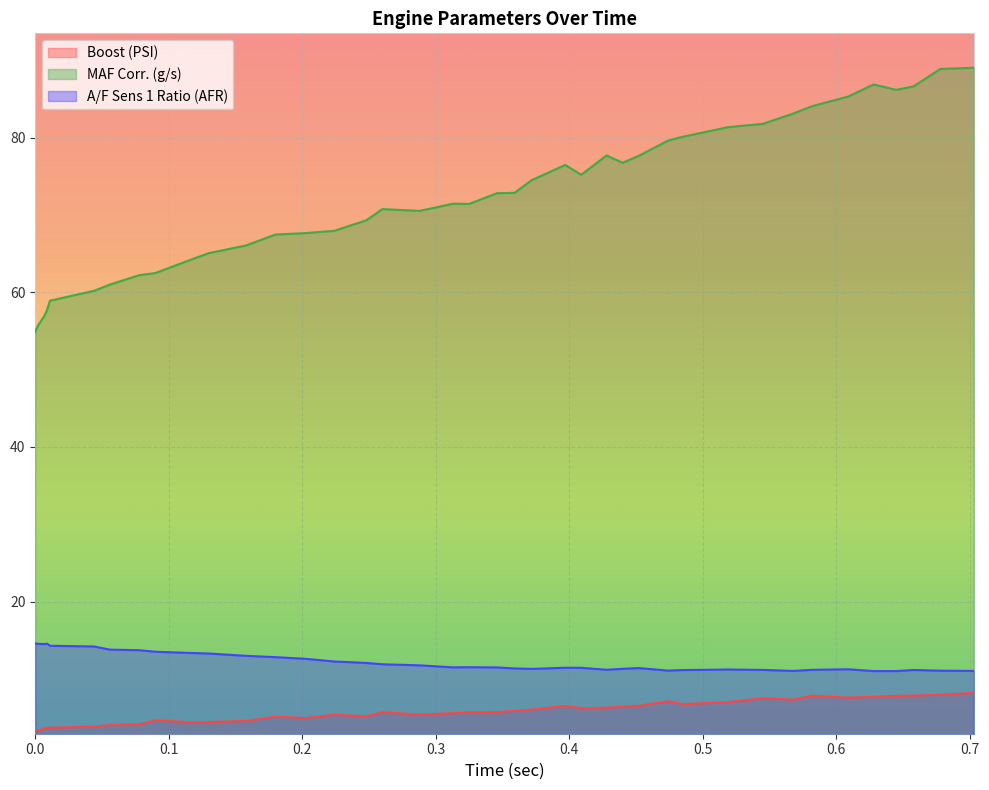

In MAF Corr. (g/s), how many points are higher than both neighbors (excluding endpoints)?

5